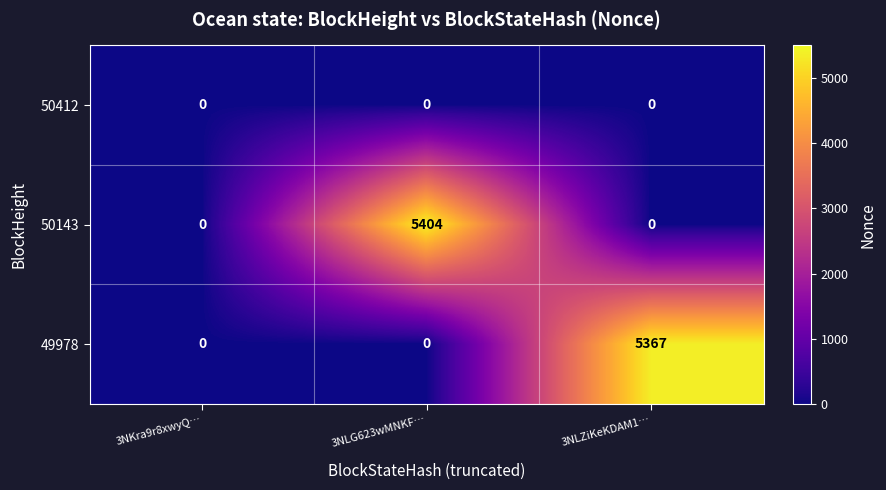

At how many categories does at least one series exceed 3673?

2